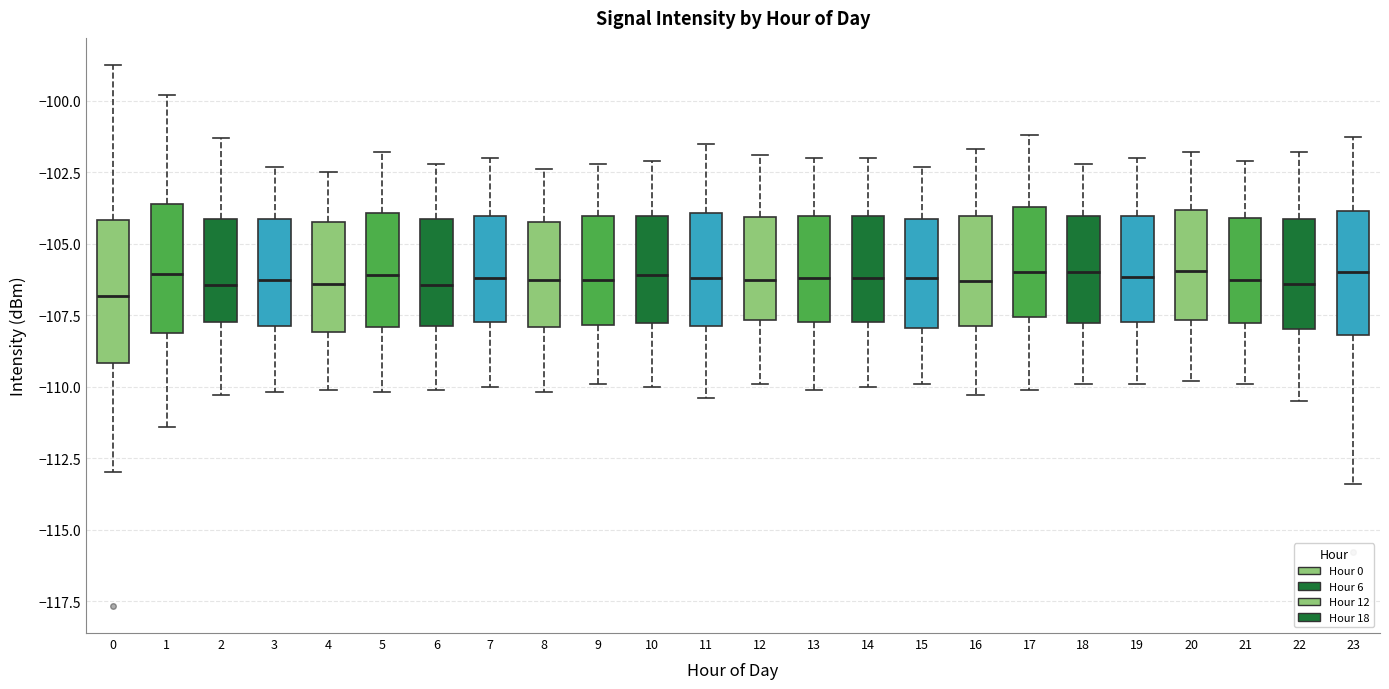

Where is the lower edge of the box at x = 6 on the y-axis? The values are not printed on the chart, so give them approximately, as read against the axis.

-108.0